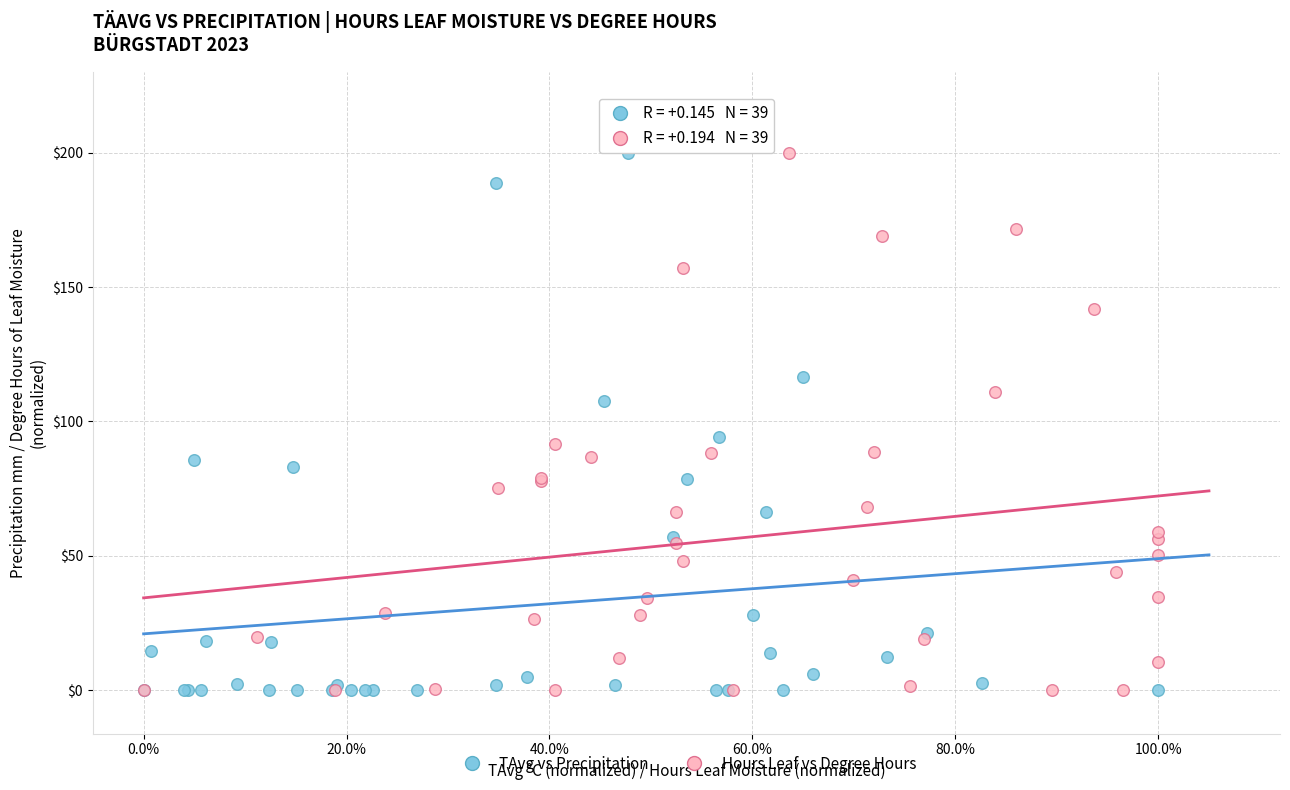

What are all the series names shown in the legend?

TAvg vs Precipitation, Hours Leaf vs Degree Hours